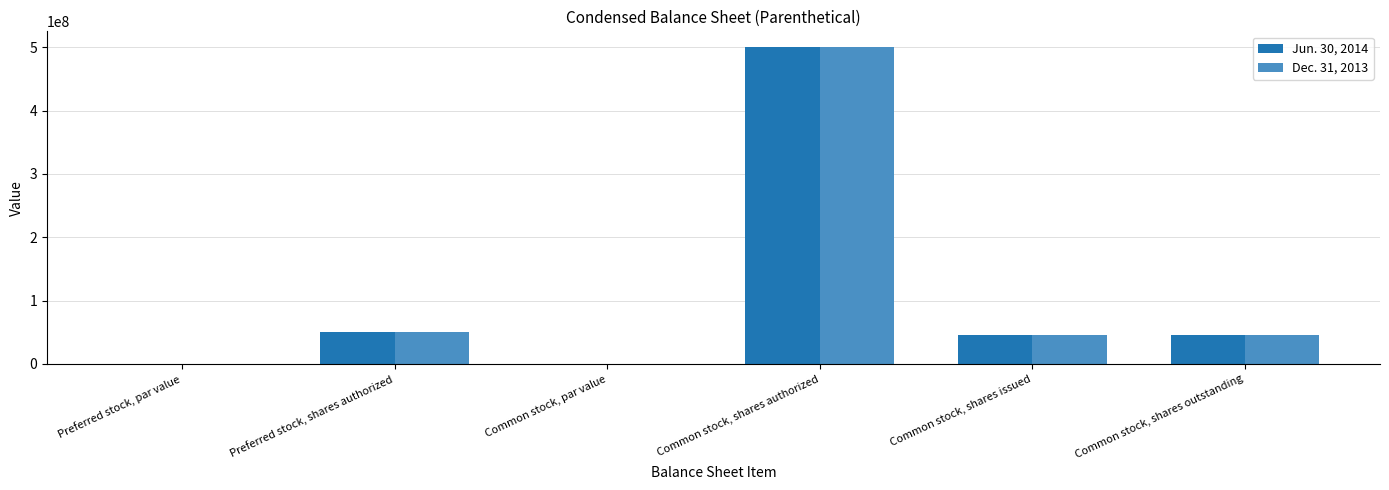

What are all the series names shown in the legend?

Jun. 30, 2014, Dec. 31, 2013